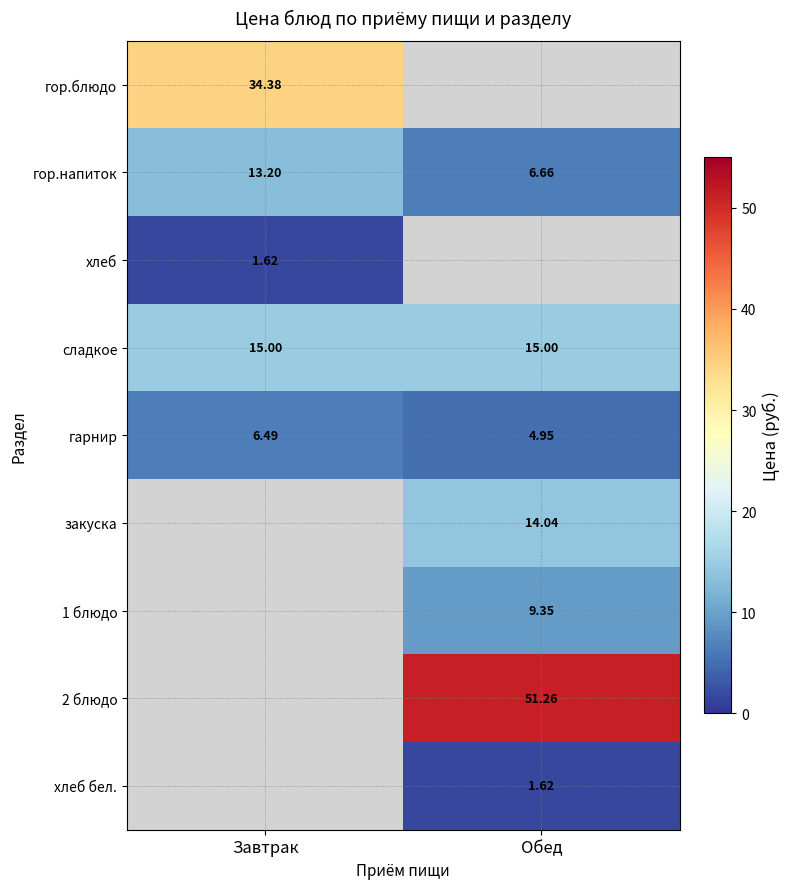

Which category has the highest value in the гарнир series?

Завтрак